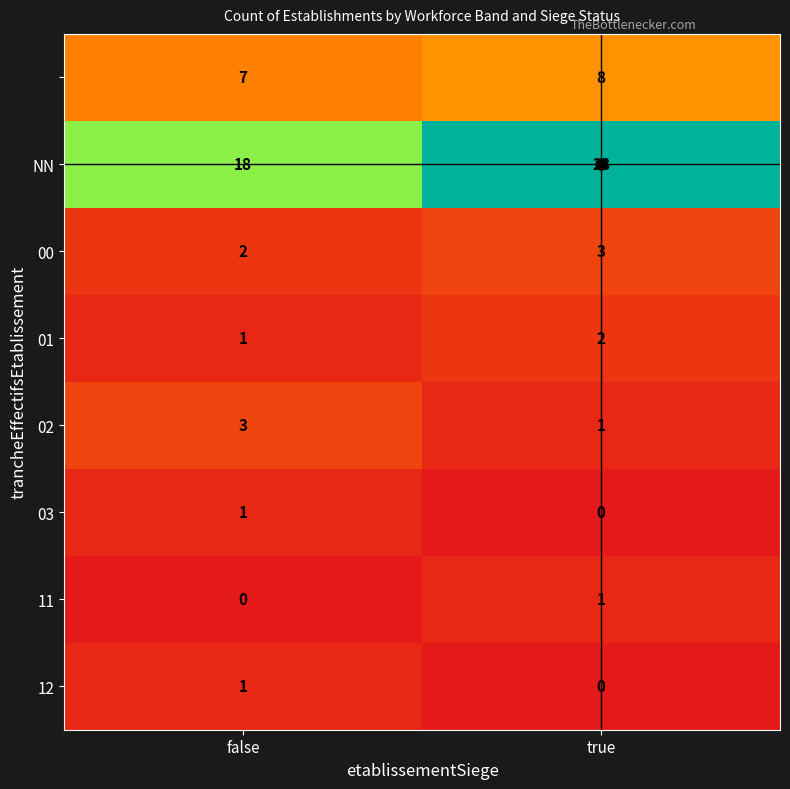

What is the maximum value shown in the chart?

28